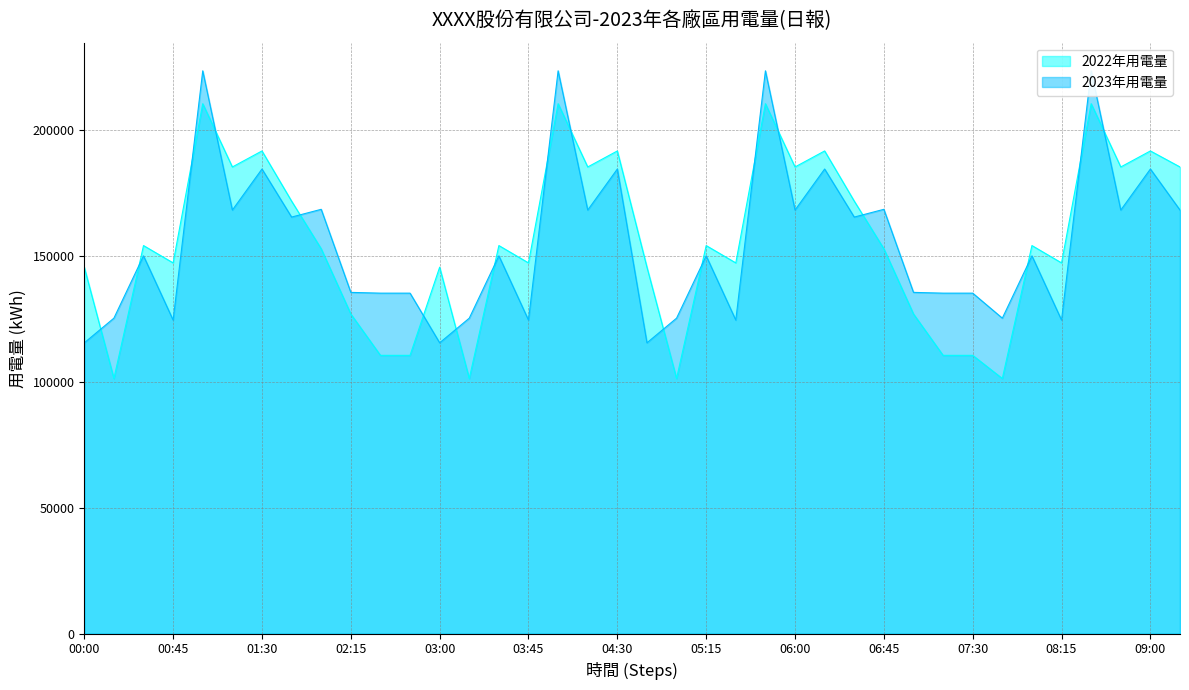

Which series has the largest range (max minus min)?

2022年用電量